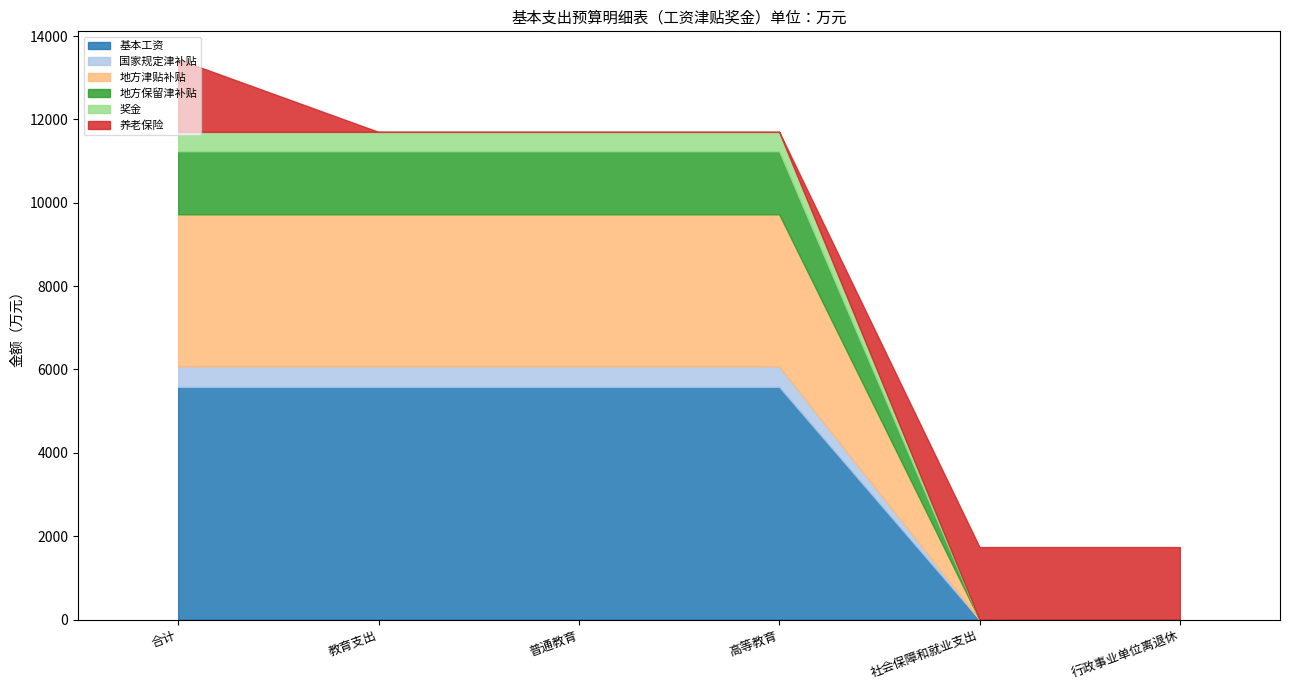

Is it true that 国家规定津补贴 equals 323.1 at 社会保障和就业支出?

False